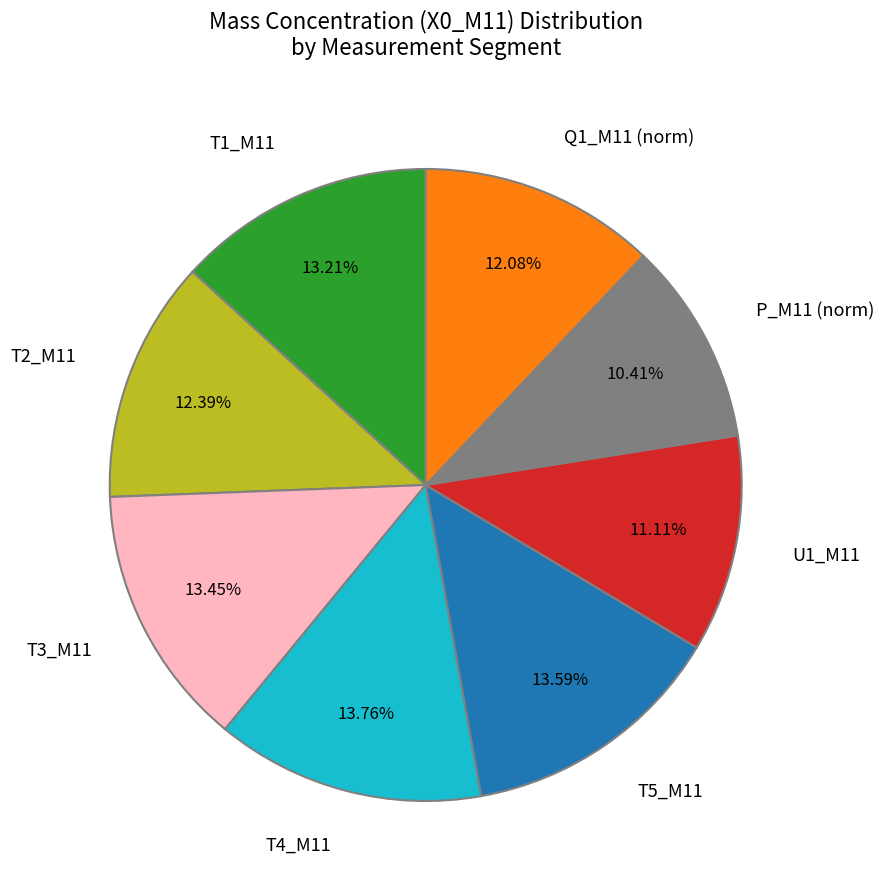

Between T1_M11 and P_M11 (norm), which is larger?

T1_M11